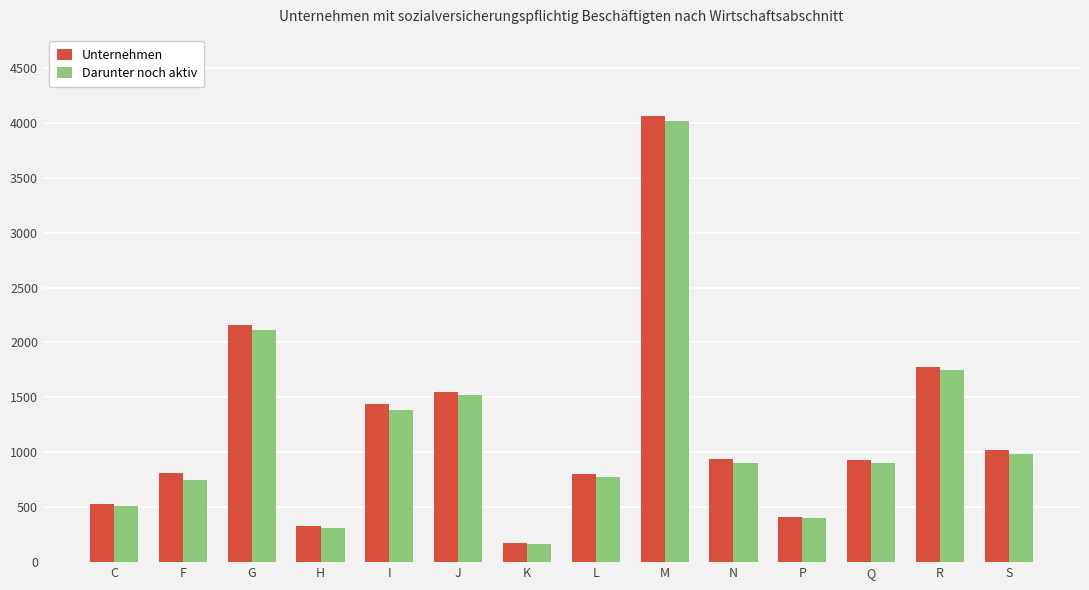

Where is Unternehmen nearest to the value 2117?

G